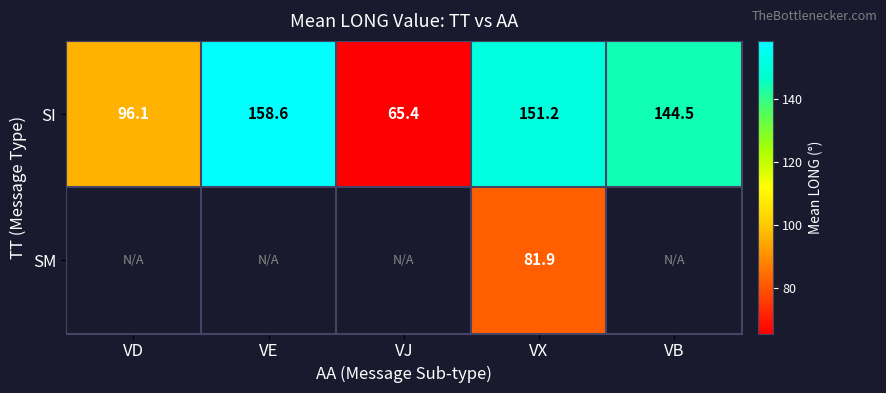

Rank the categories by SI value from highest to lowest.

VE, VX, VB, VD, VJ